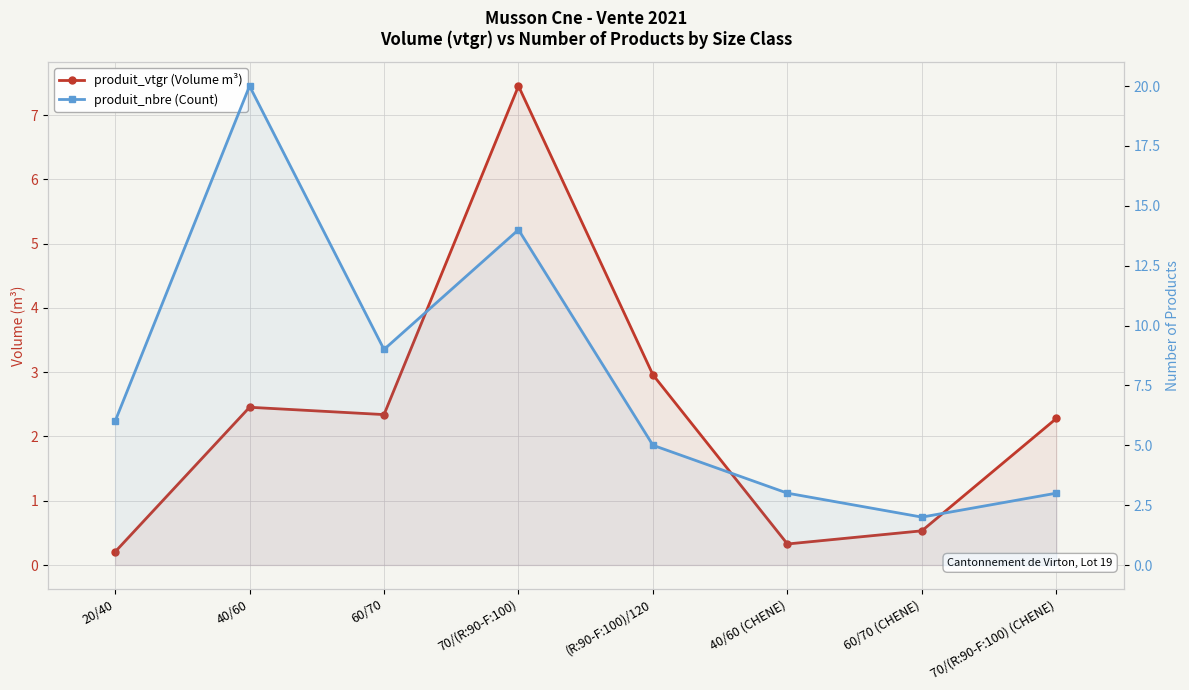

Which series has the largest total across all categories?

produit_nbre (Count)